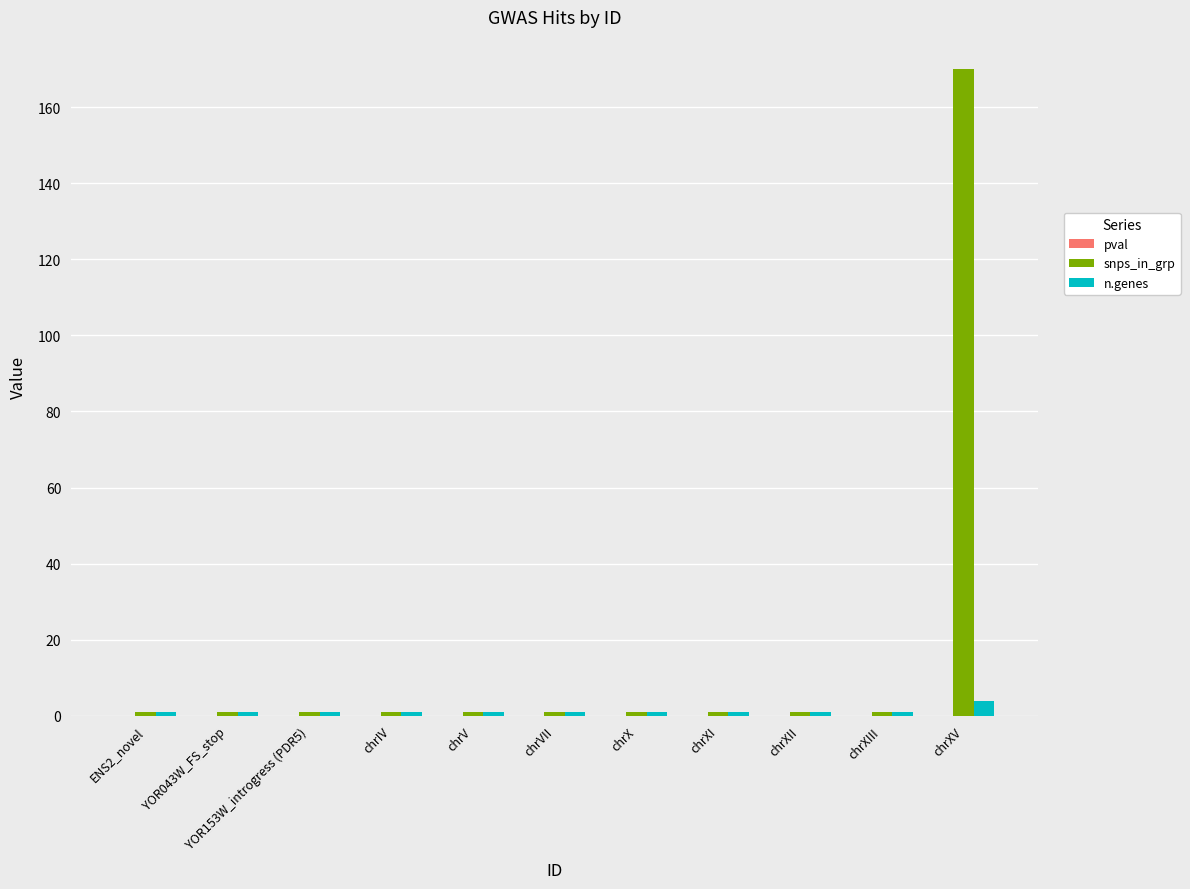

How many groups of bars are there?

11